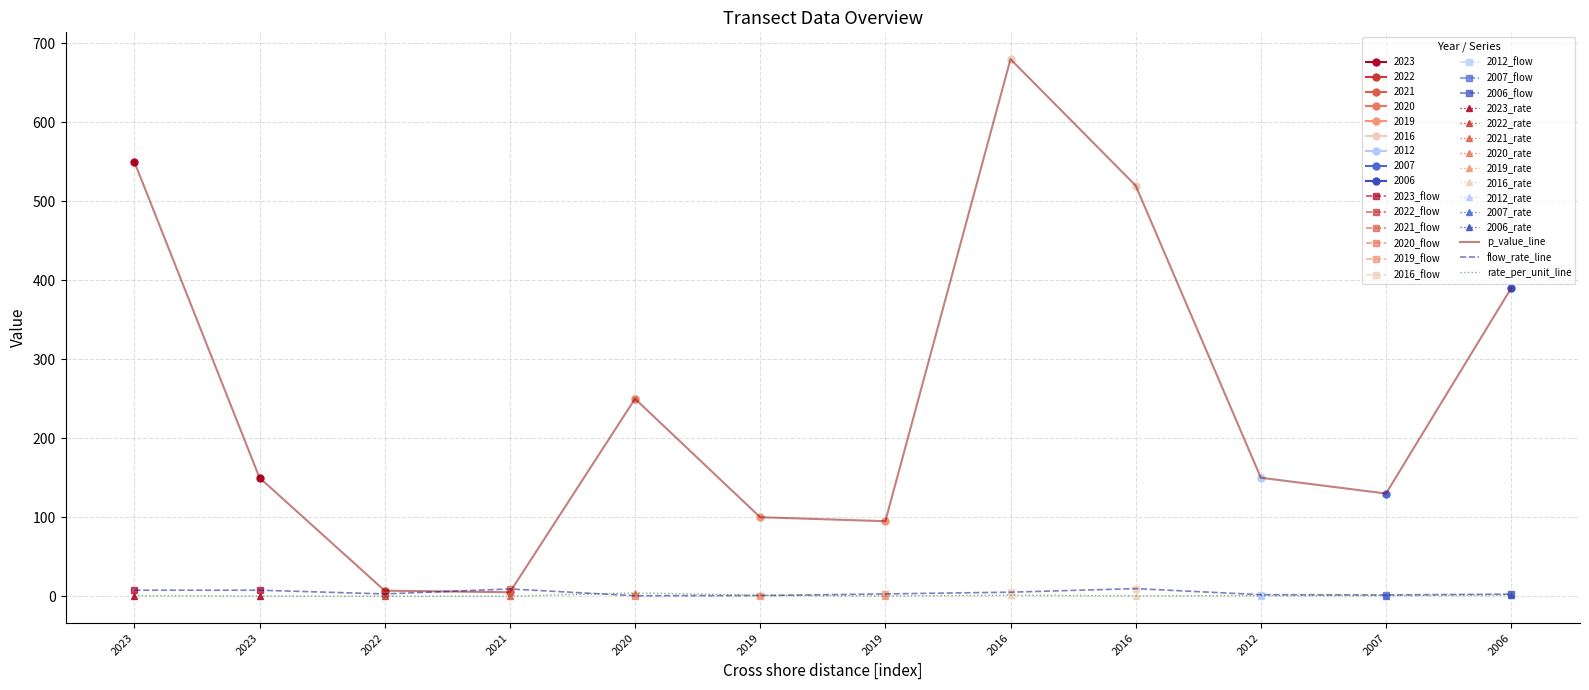

Where is flow_rate_line nearest to the value 5?

2016